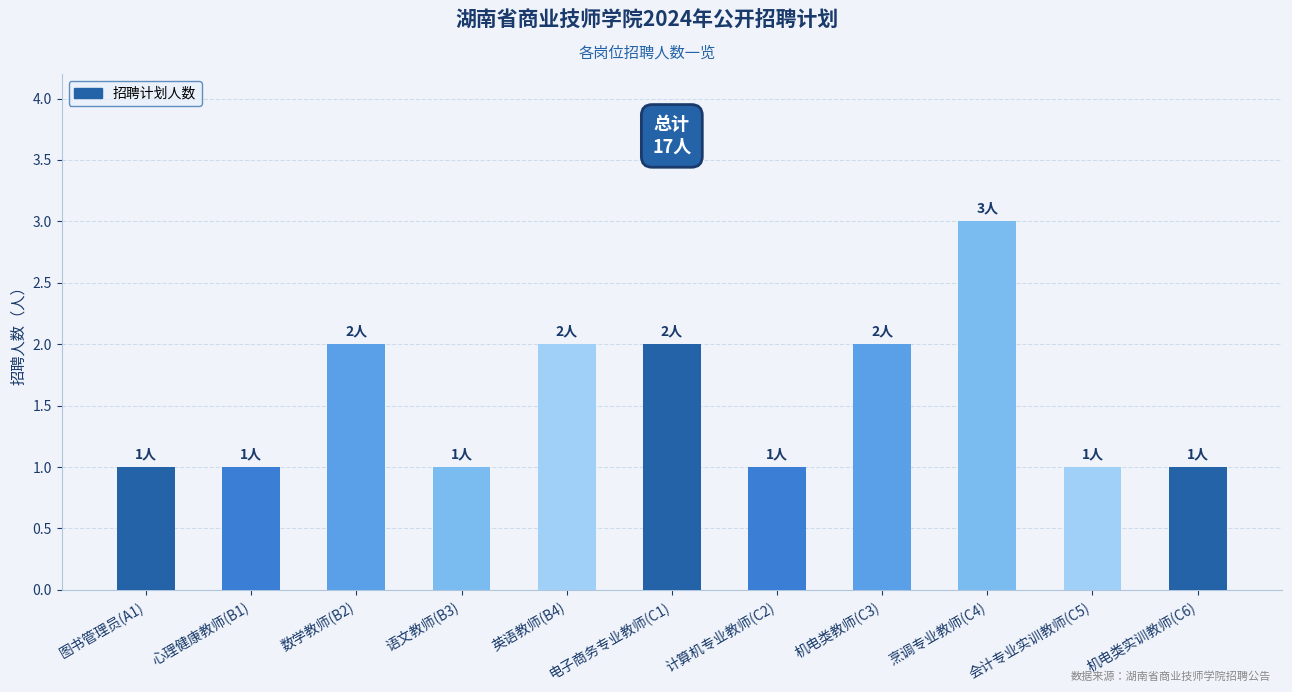

What is the approximate value at 心理健康教师(B1)?

1